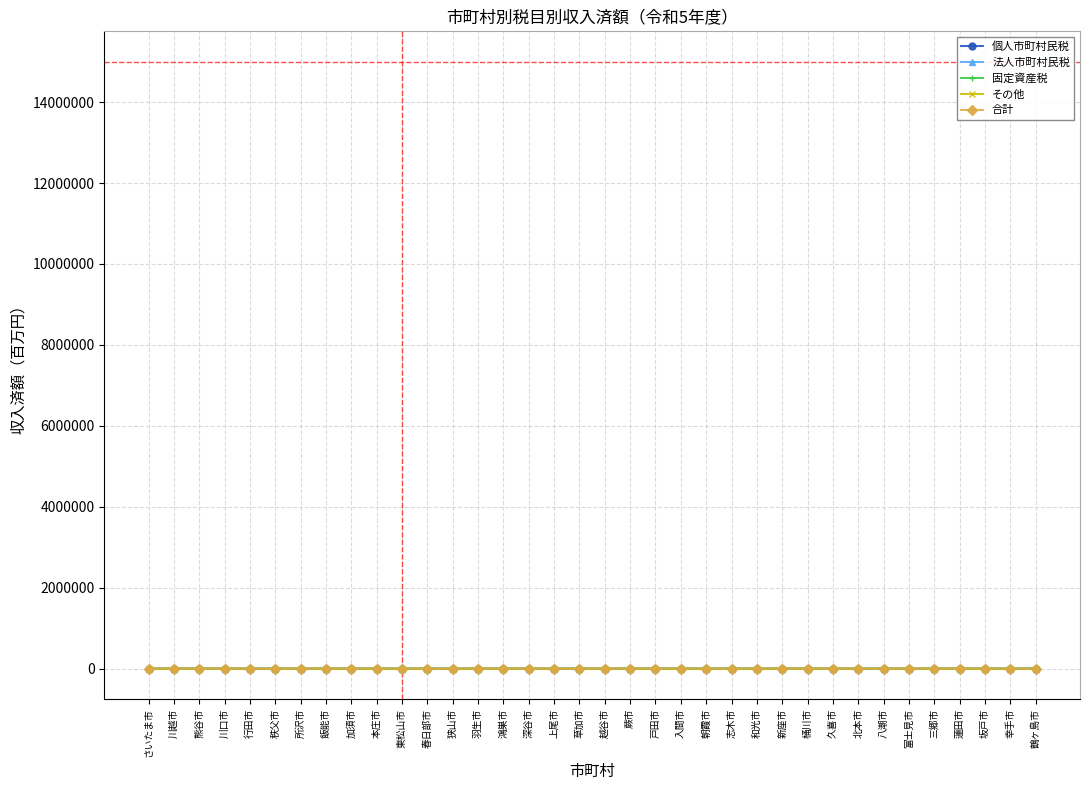

What is the label of the 35th point from the right?

川越市